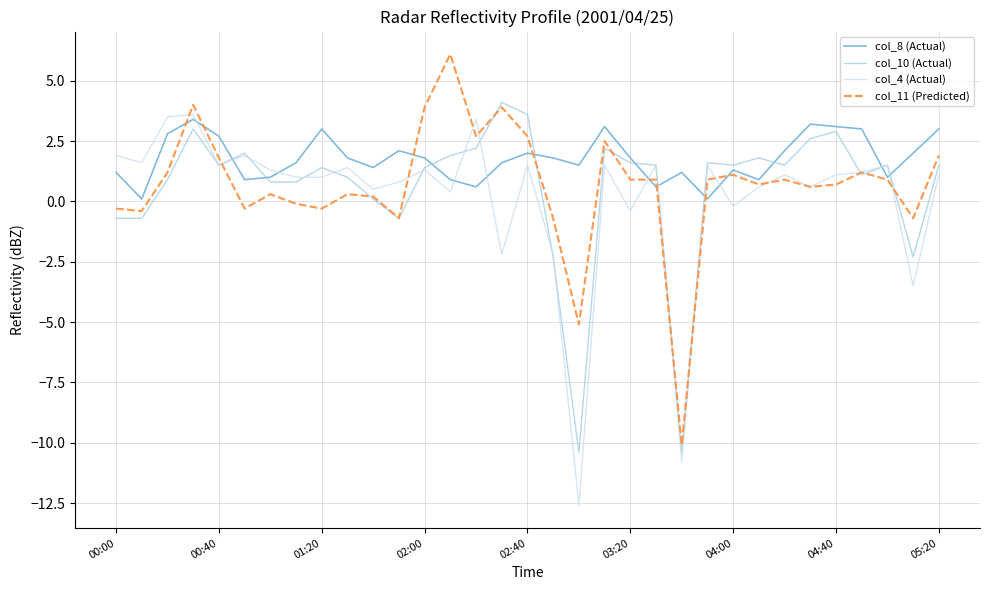

What is the smallest value displayed?

-12.6